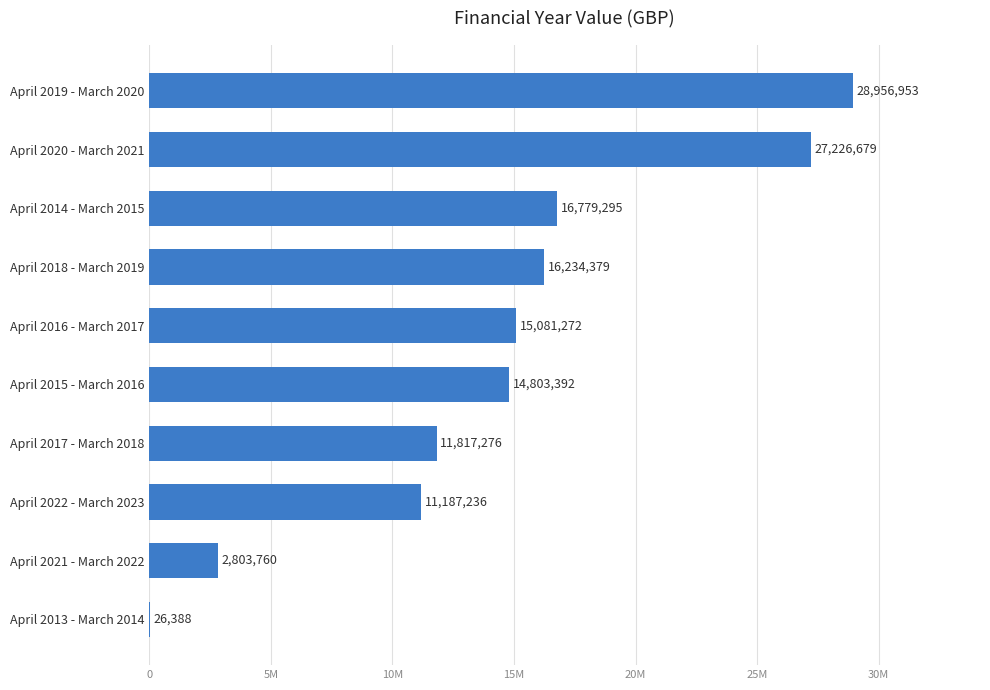

At which category does the chart reach its peak across all series?

April 2019 - March 2020